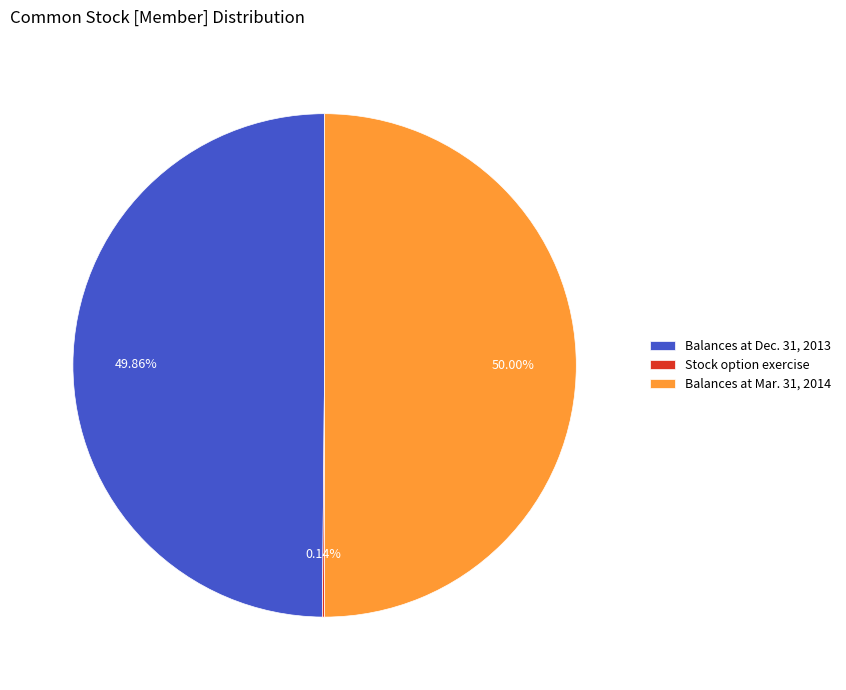

Which slice represents more than half of the pie?

Balances at Mar. 31, 2014